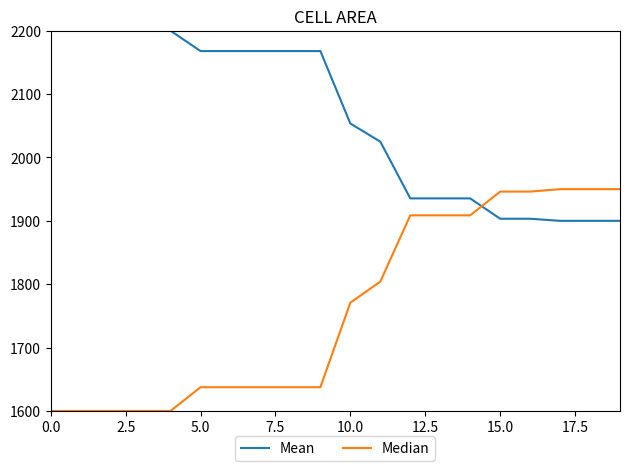

List the series in order of their overall mean, highest first.

Mean, Median